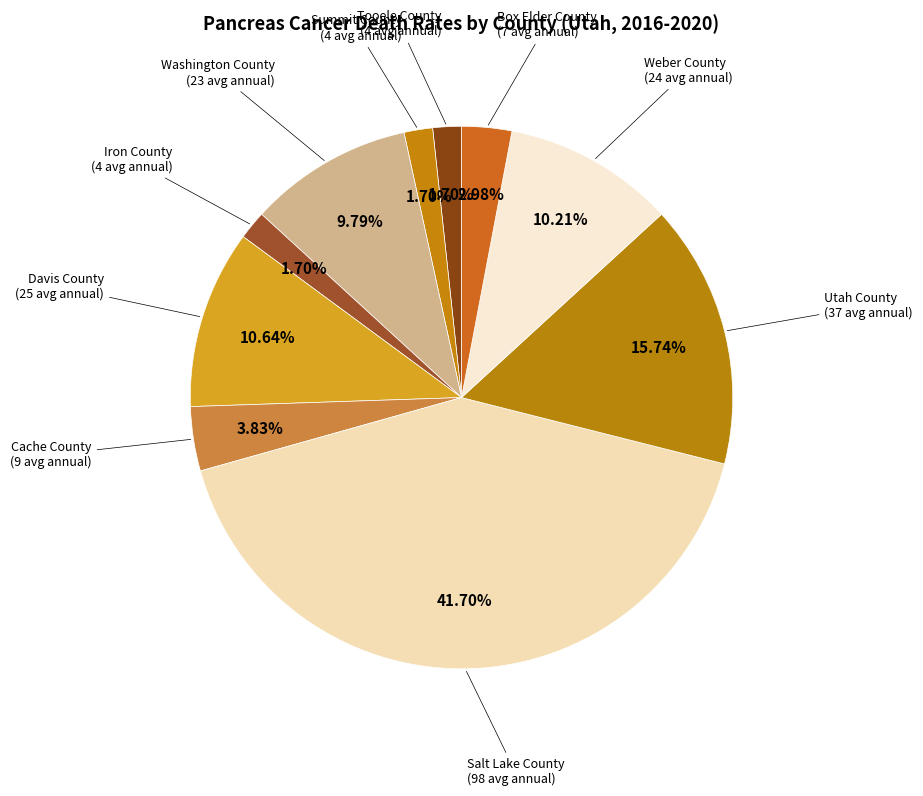

Between Utah County and Weber County, which is larger?

Utah County